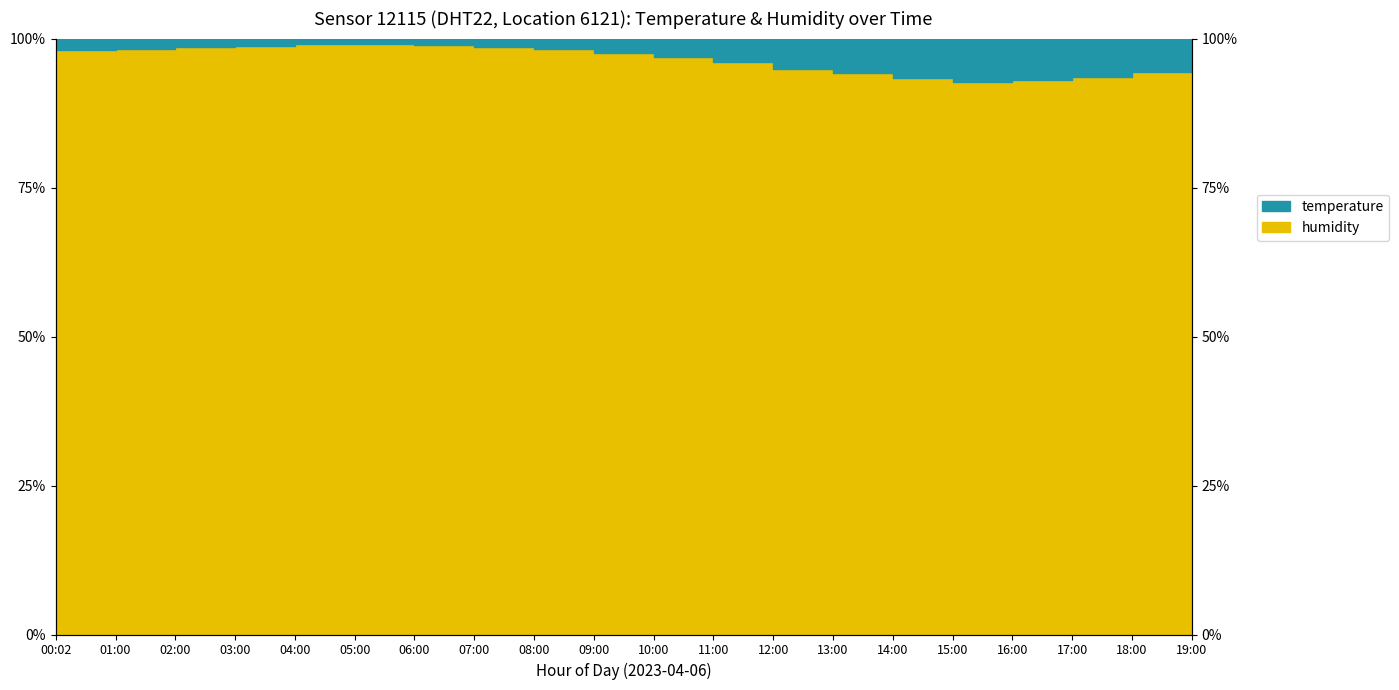

What is the greatest value displayed?

99.1